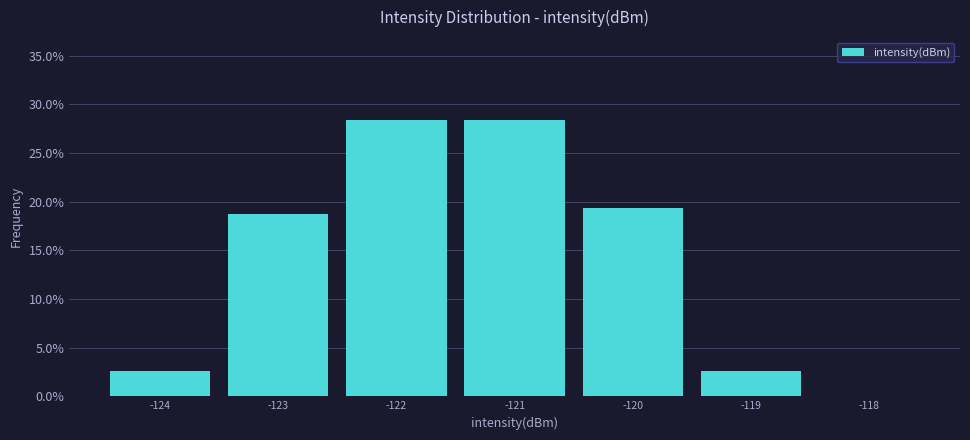

Reading left to right, transcribe this chart: for each bar, give the range it covers on the x-axis and its height. The values are not printed on the chart, so give them approximately, as read against the axis.

-124.5 to -123.5: 2.5
-123.5 to -122.5: 18.5
-122.5 to -121.5: 28.5
-121.5 to -120.5: 28.5
-120.5 to -119.5: 19.5
-119.5 to -118.5: 2.5
-118.5 to -117.5: 0